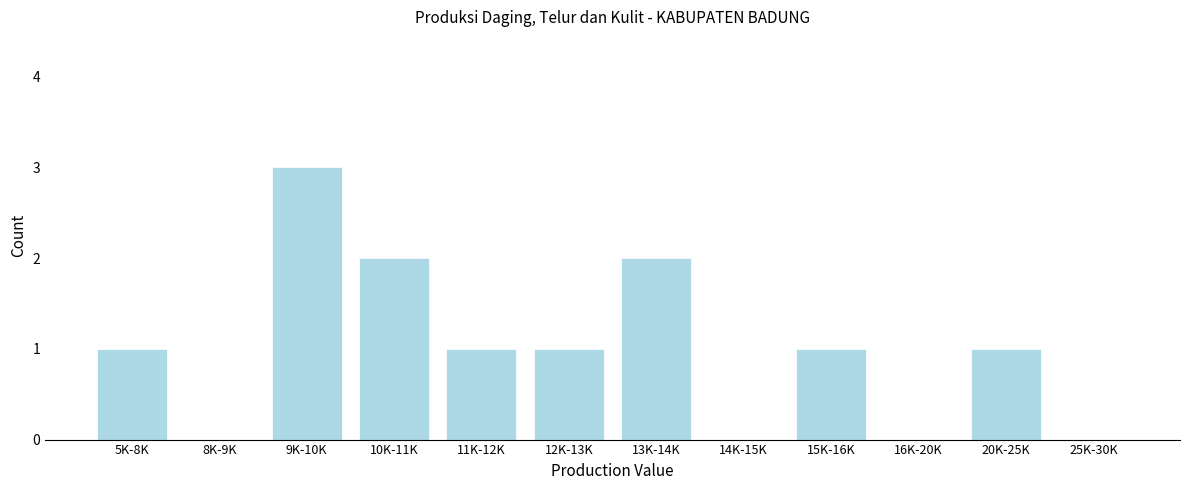

Reading left to right, extract all data points from this chart.

5K-8K=1	8K-9K=0	9K-10K=3	10K-11K=2	11K-12K=1	12K-13K=1	13K-14K=2	14K-15K=0	15K-16K=1	16K-20K=0	20K-25K=1	25K-30K=0